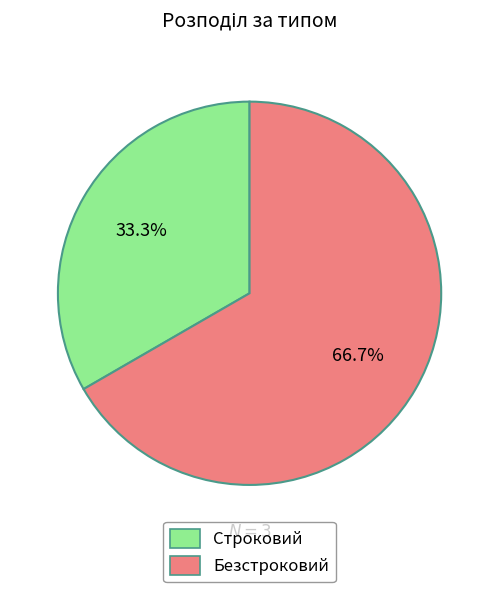

Rank the categories by value from highest to lowest.

Безстроковий, Строковий